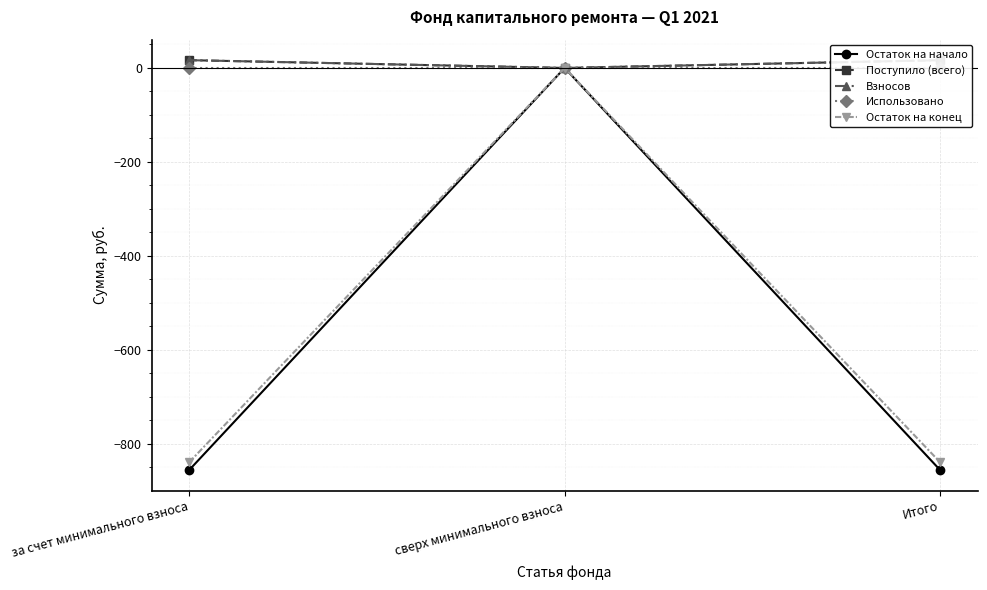

What is the spread (max minus min) of values at Итого?

872.3